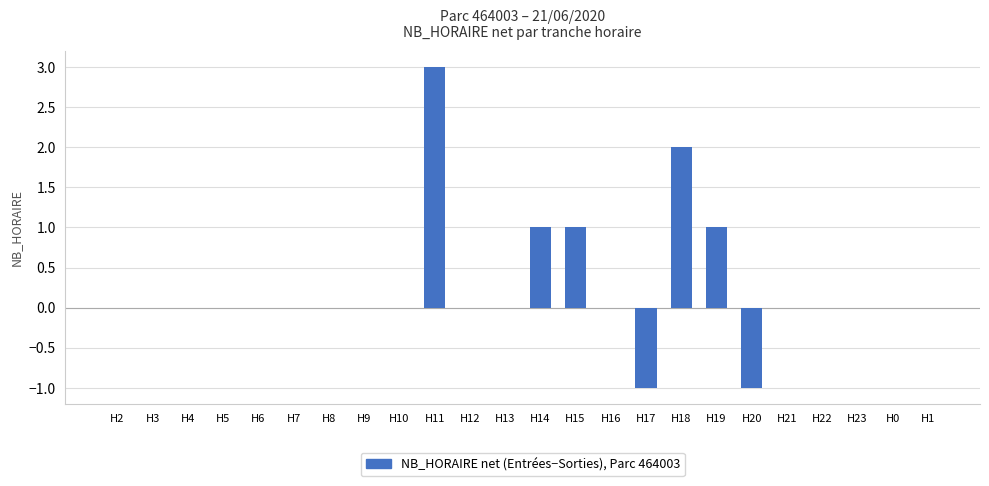

Are the bars grouped side by side (vs. stacked)?

No